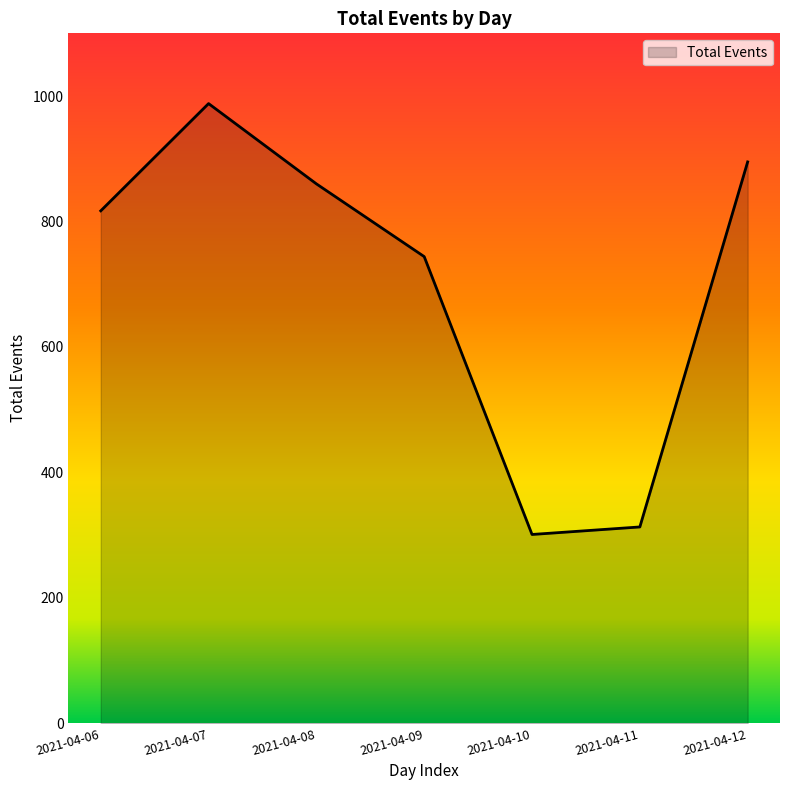

What is the change in value from 2021-04-07 to 2021-04-09?

-244